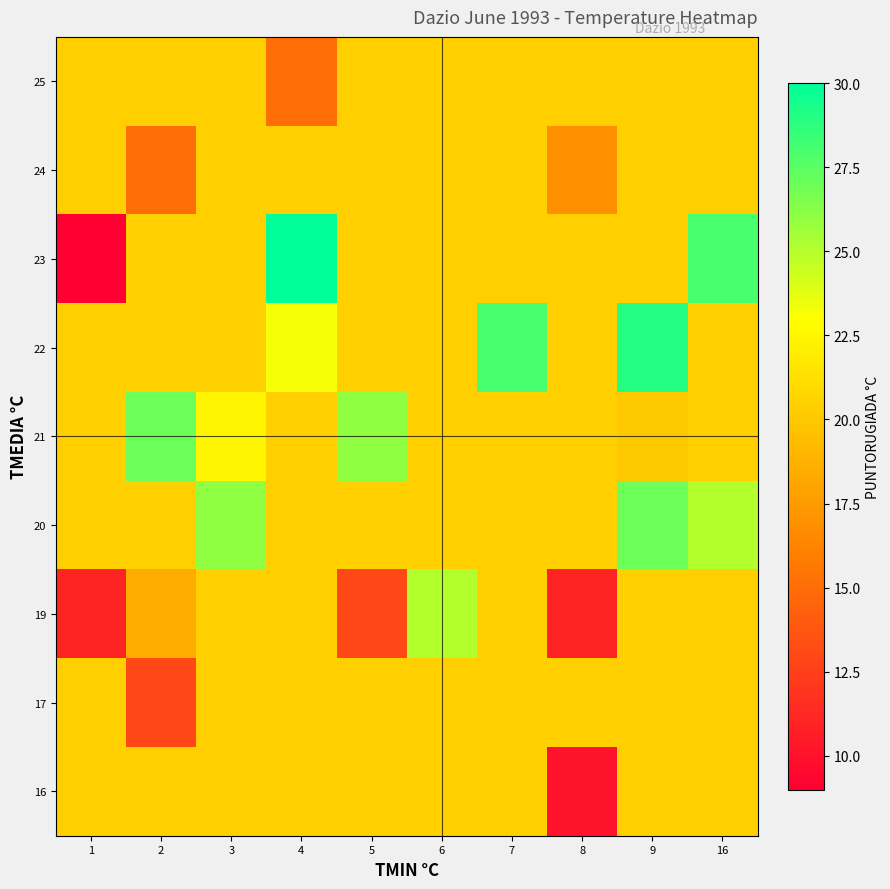

What is the difference between the highest and lowest values at 8?

10.4